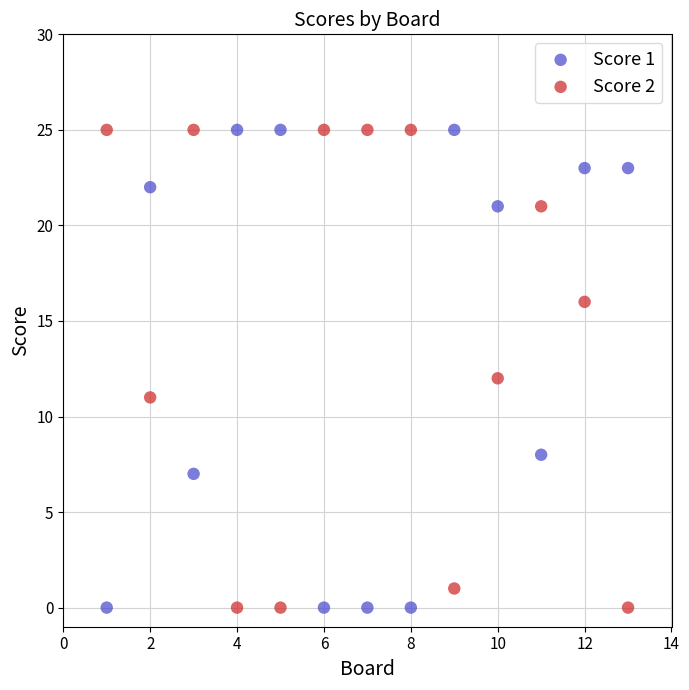

What is the X range (max minus min) for the scatter plot?

12